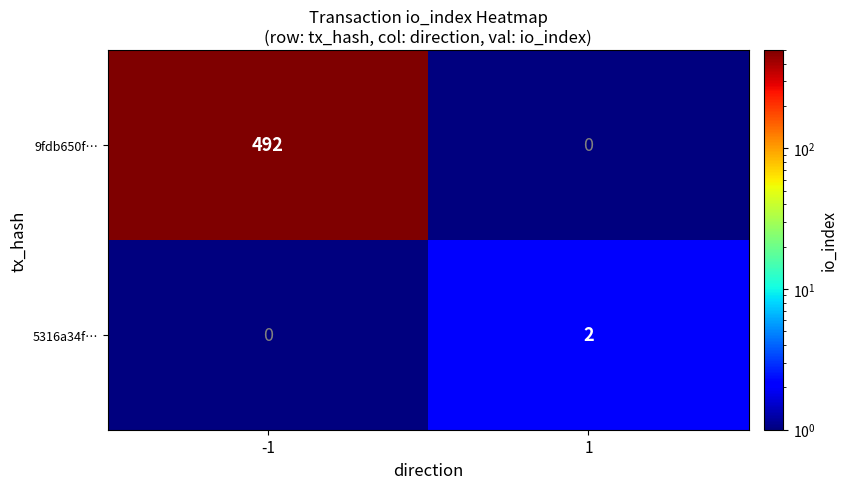

Rank the series by their maximum value, from lowest to highest.

5316a34f…, 9fdb650f…